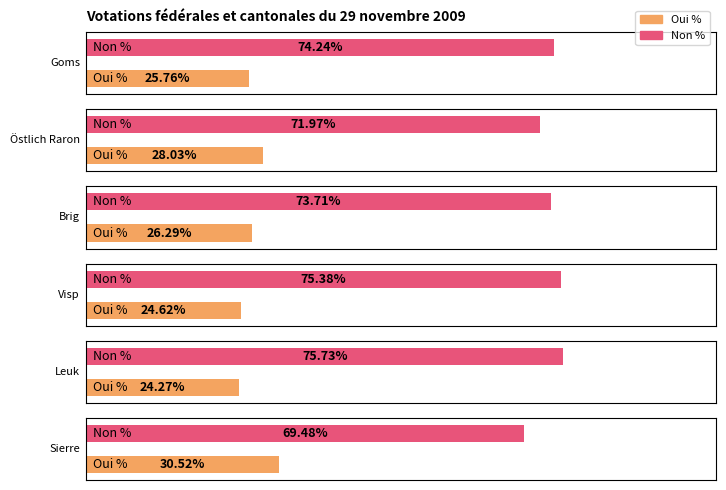

How many bars are there in total?

12